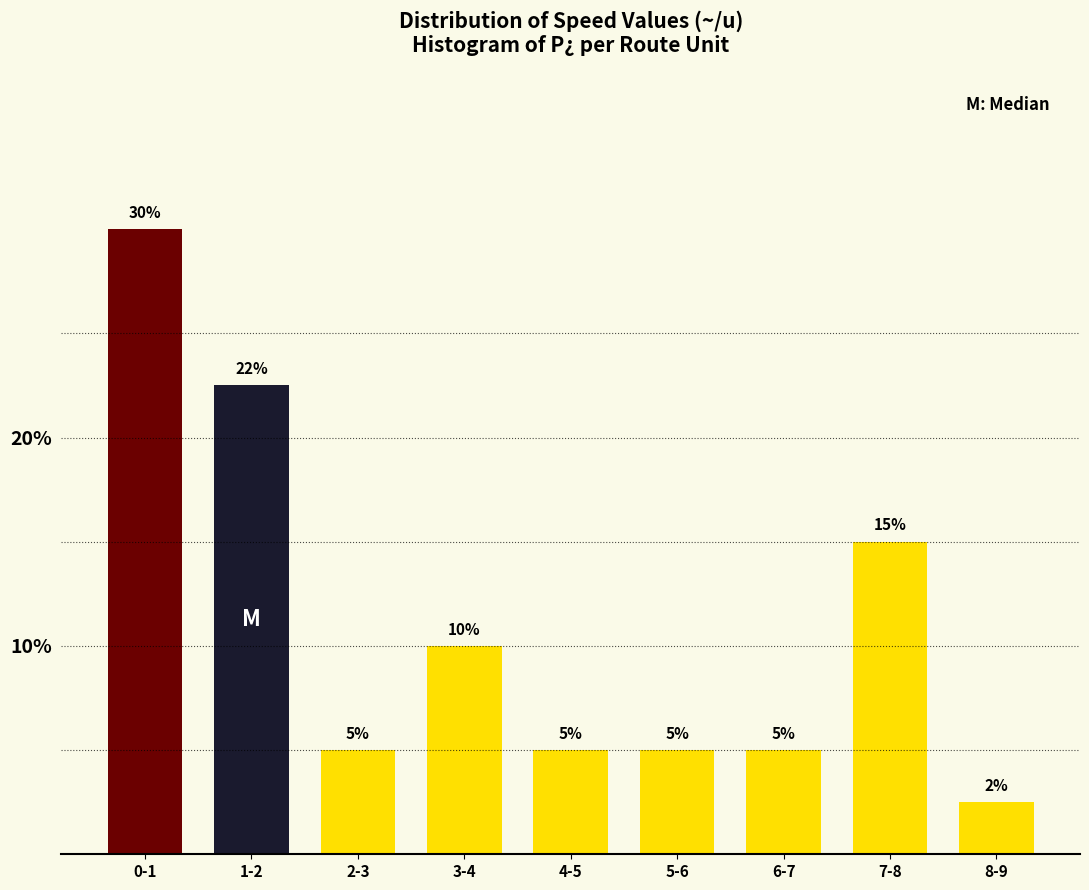

Between 3-4 and 0-1, which is larger?

0-1